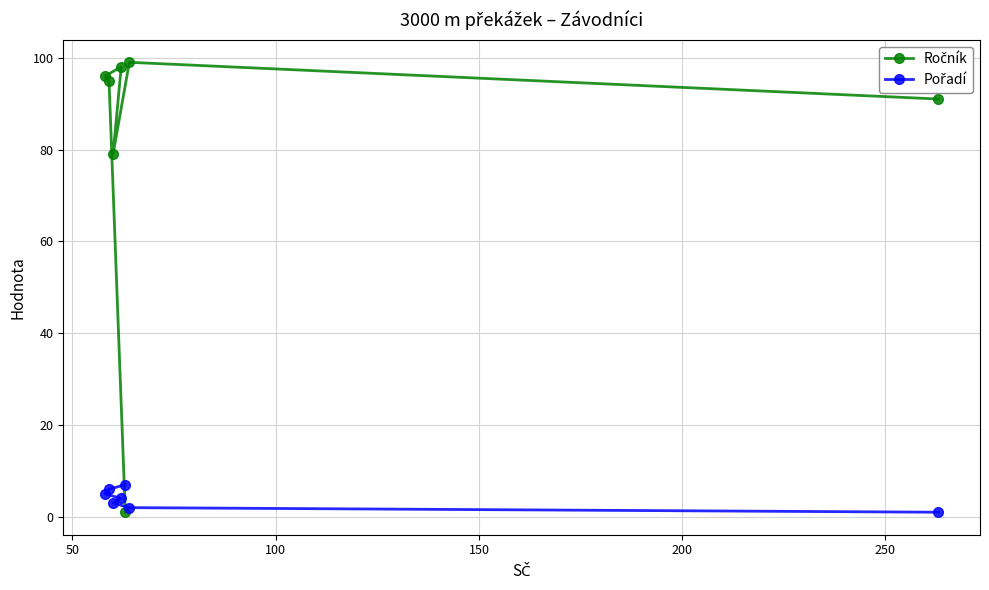

At how many categories does at least one series exceed 17?

6